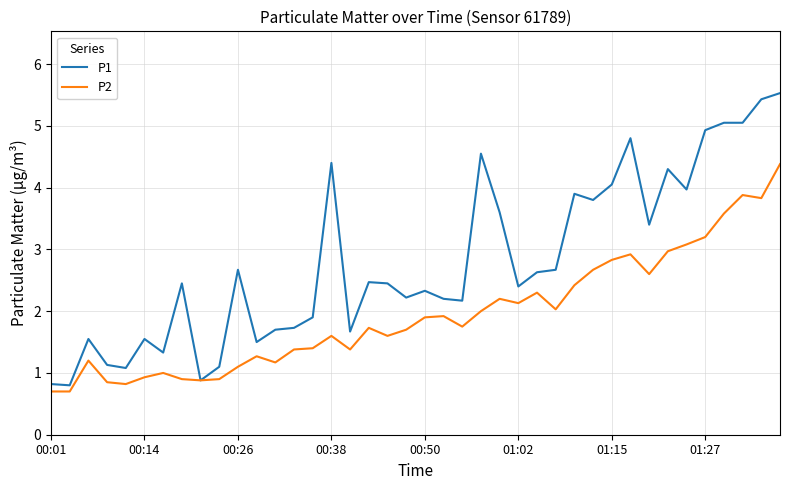

Which series has the widest spread of values?

P1